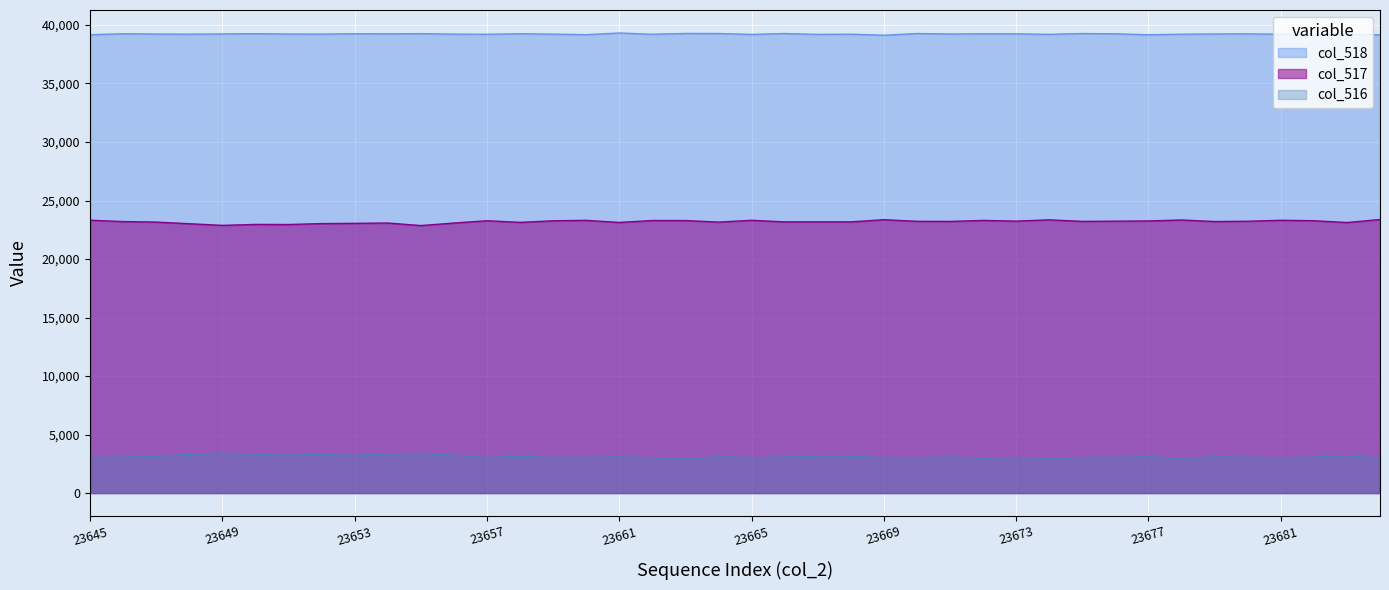

What is the sum of all col_518 values?

1568998